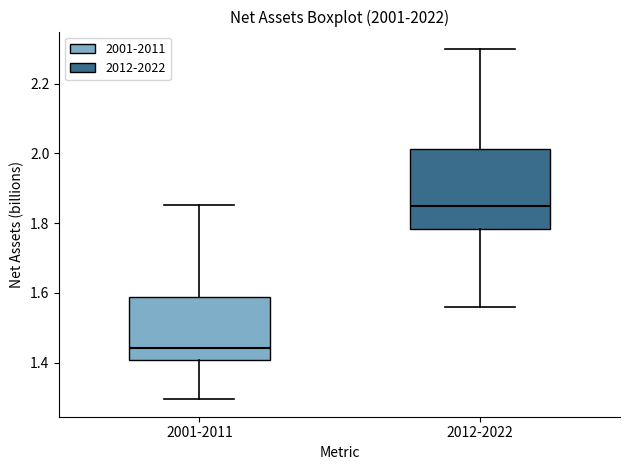

Where is the lower edge of the box for 2001-2011 on the y-axis? The values are not printed on the chart, so give them approximately, as read against the axis.

1.40